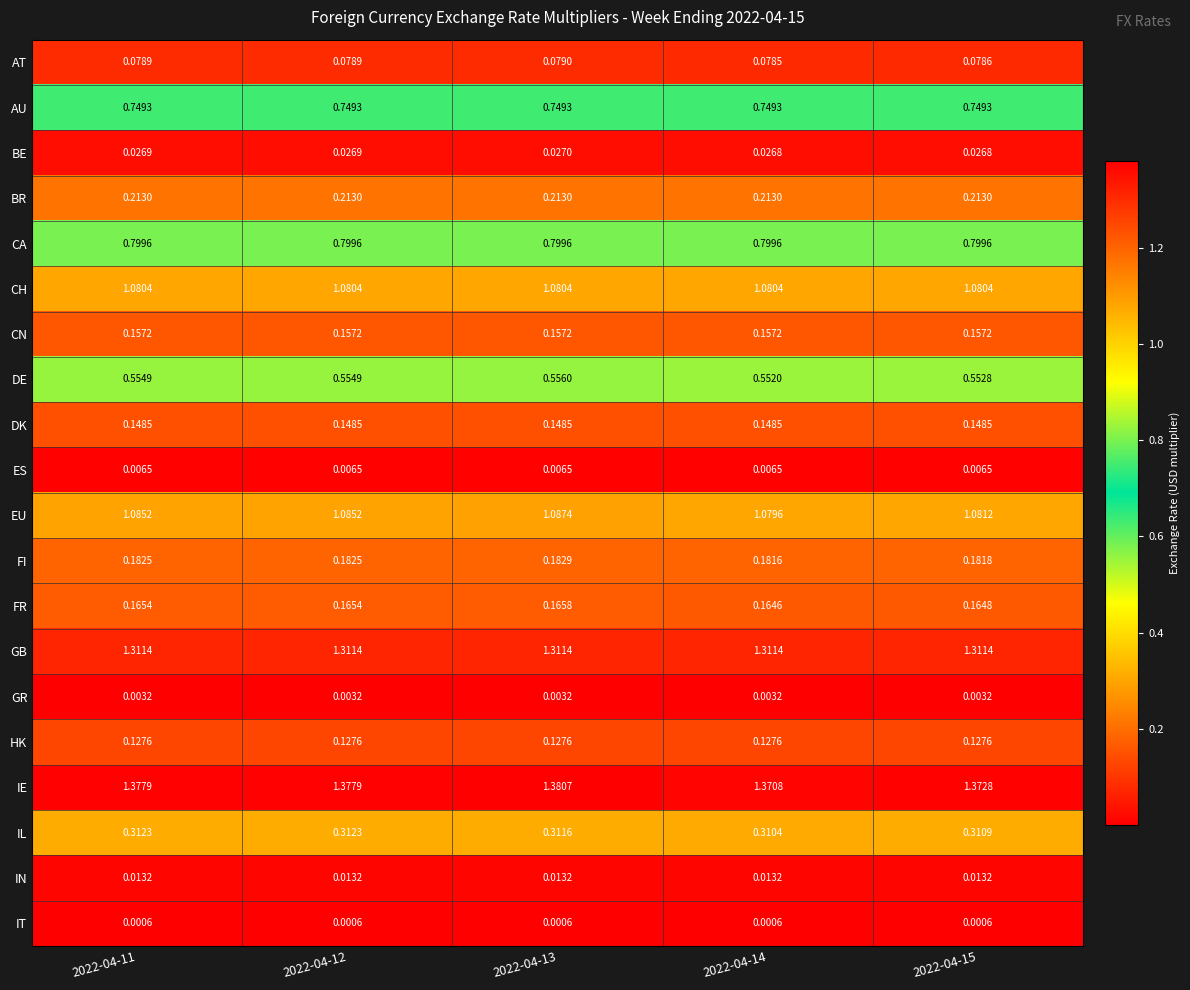

Which series changed the most between 2022-04-11 and 2022-04-13?

IE